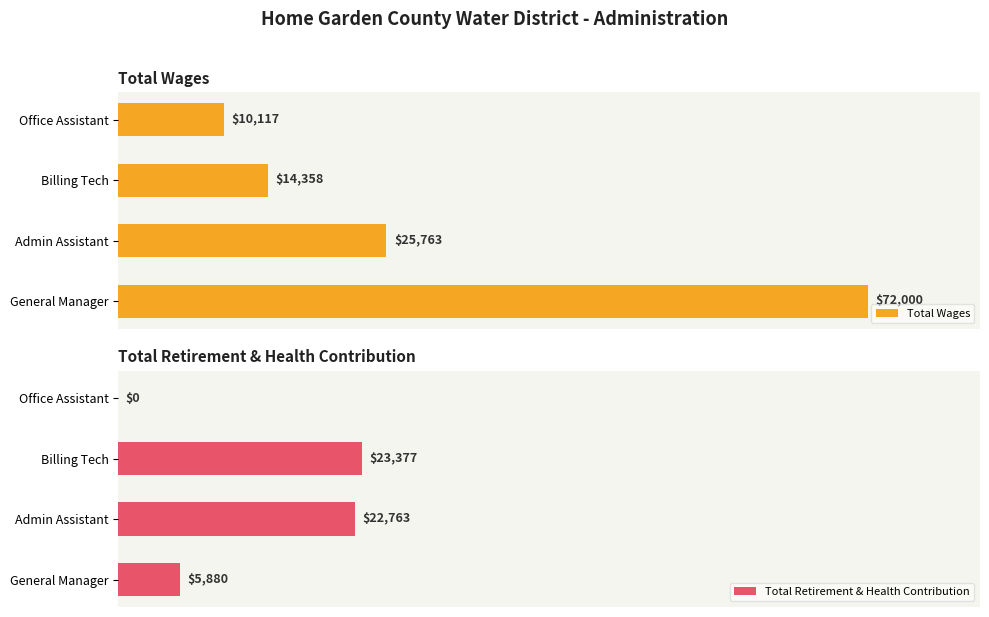

Rank the series by their maximum value, from highest to lowest.

Total Wages, Total Retirement & Health Contribution